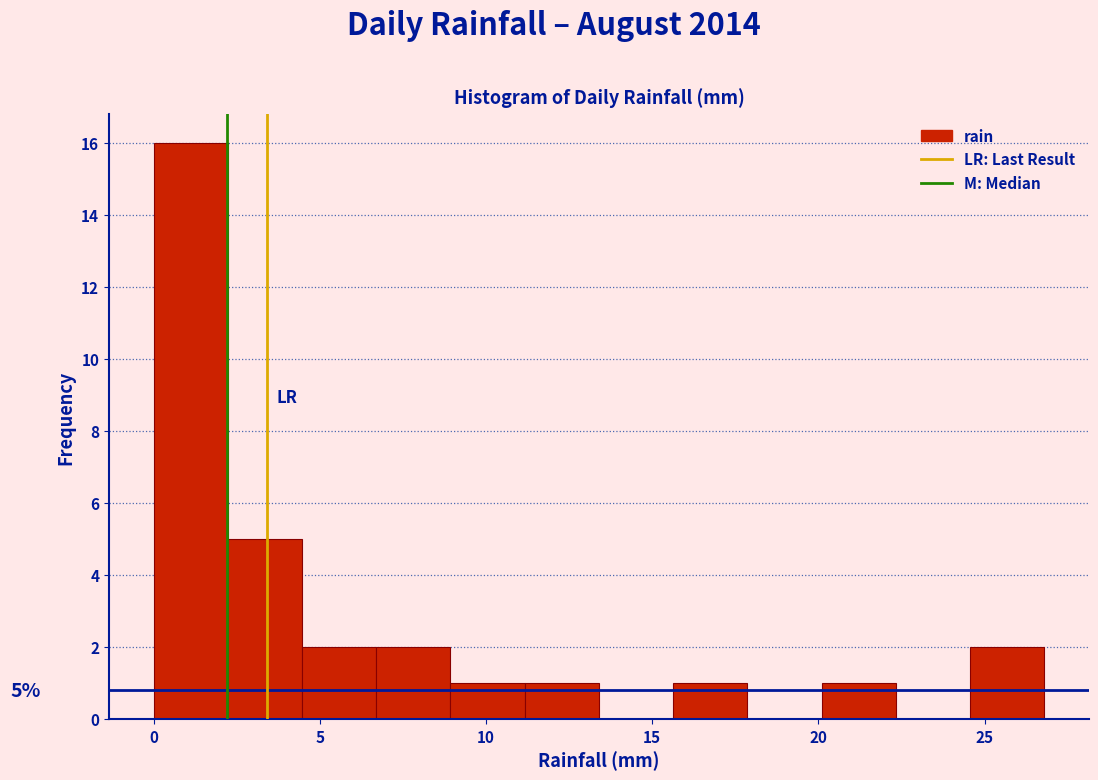

Over which range of the x-axis is the bar tallest?

0.0 to 2.0